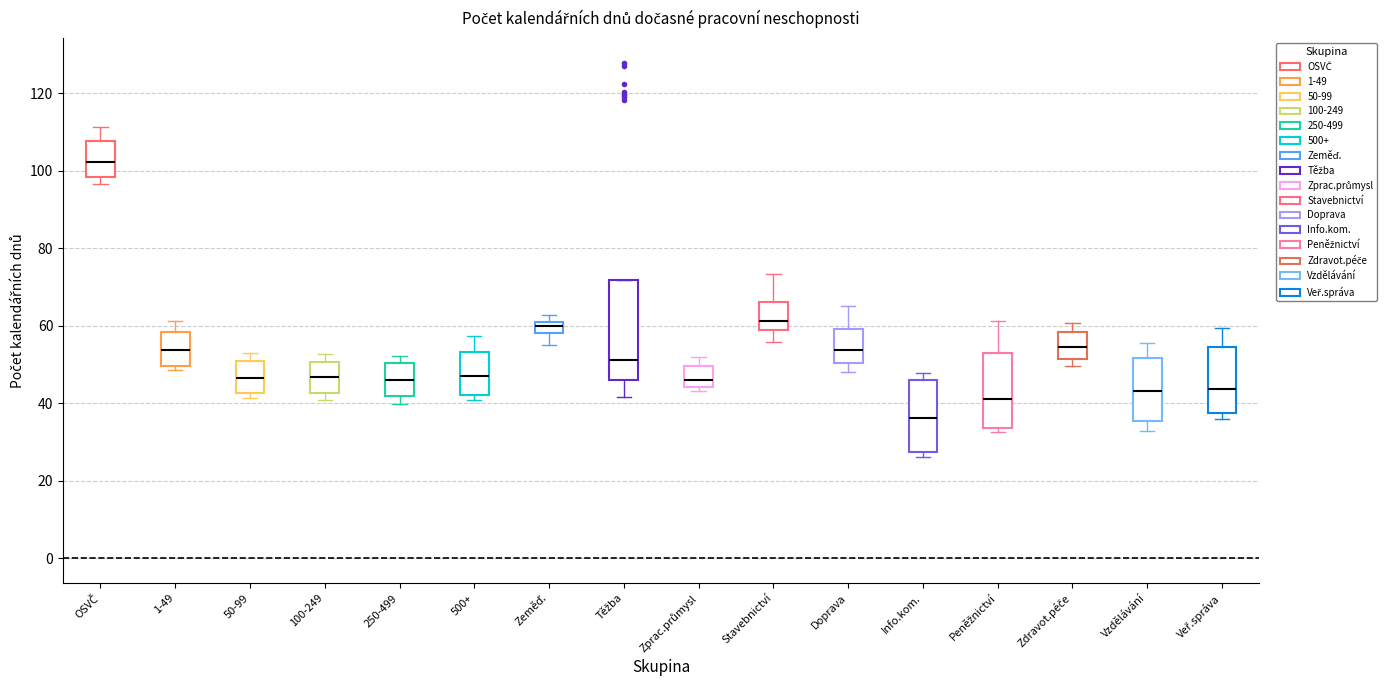

Where does the median line of the box for Zdravot.péče sit on the y-axis? The values are not printed on the chart, so give them approximately, as read against the axis.

54